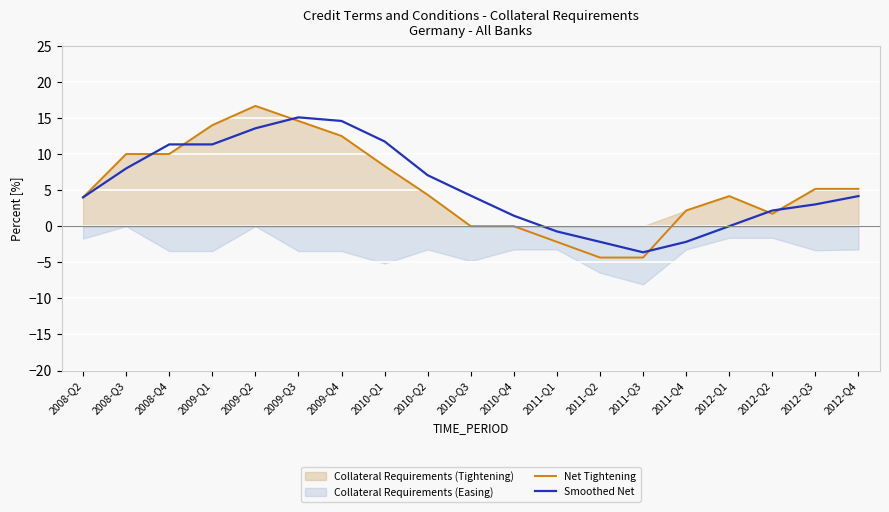

What is the difference between the second highest and second lowest values in the Net Tightening series?

18.9